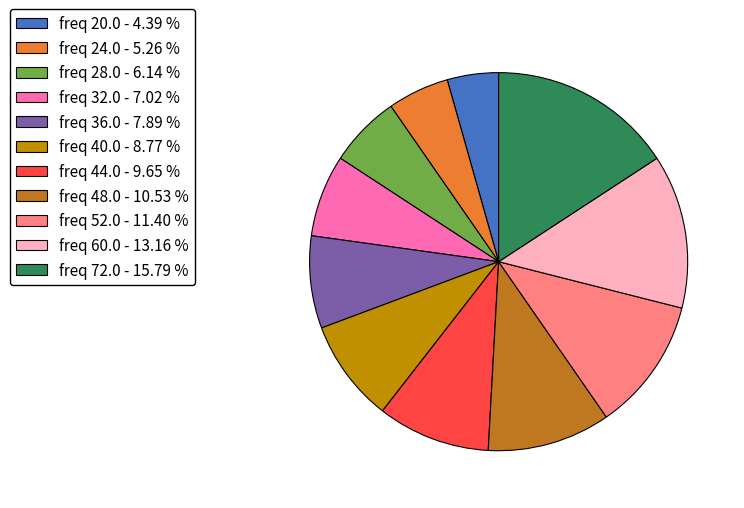

Is there any slice that represents more than half of the pie?

No